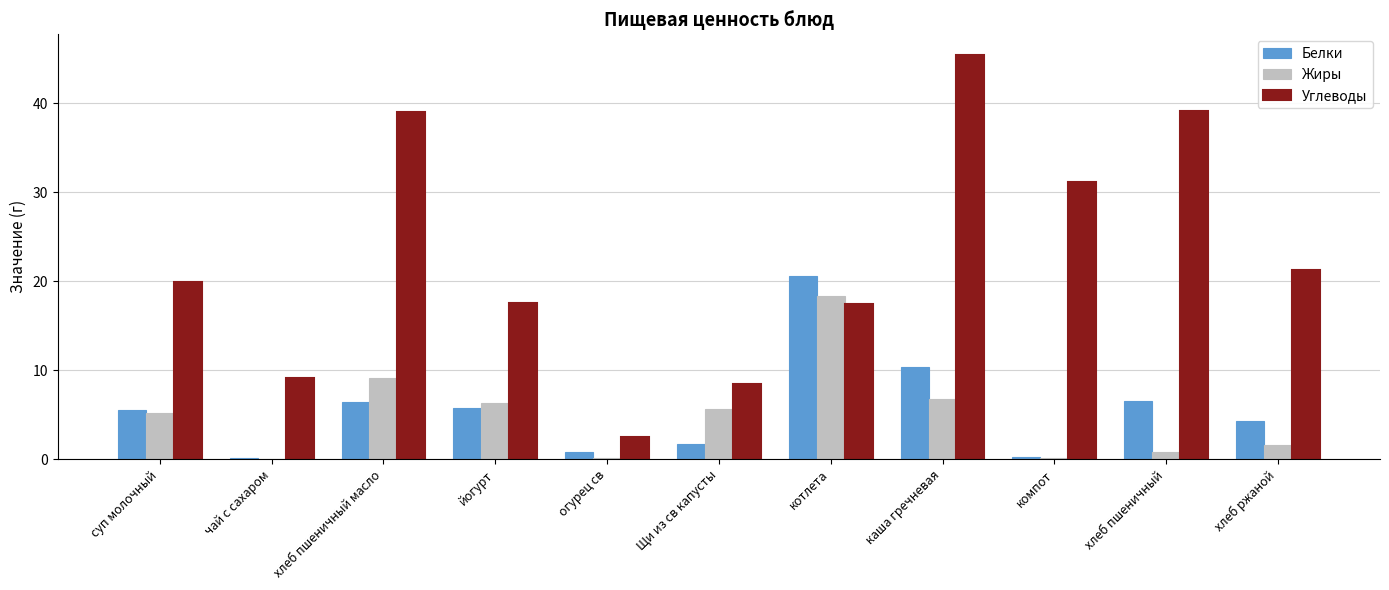

What is the sum of the Белки values at котлета and Щи из св капусты?

22.3